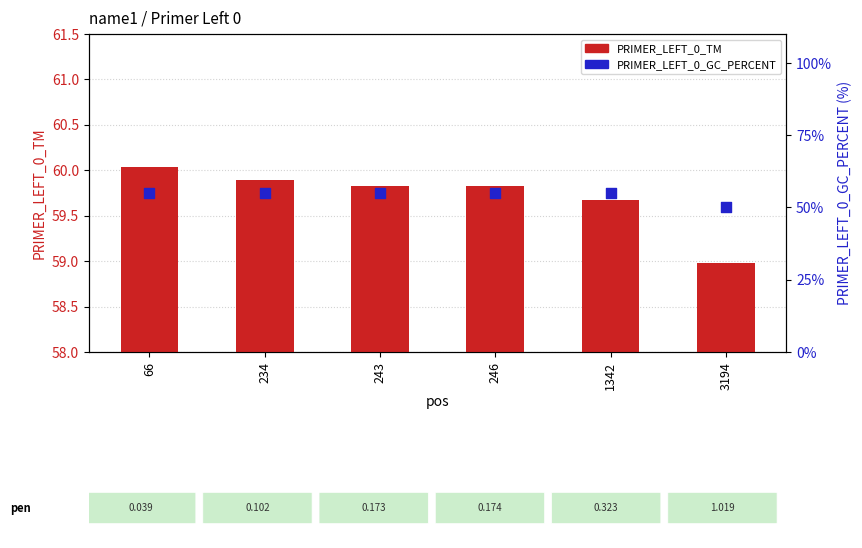

Which series contains the highest Y value?

PRIMER_LEFT_0_TM